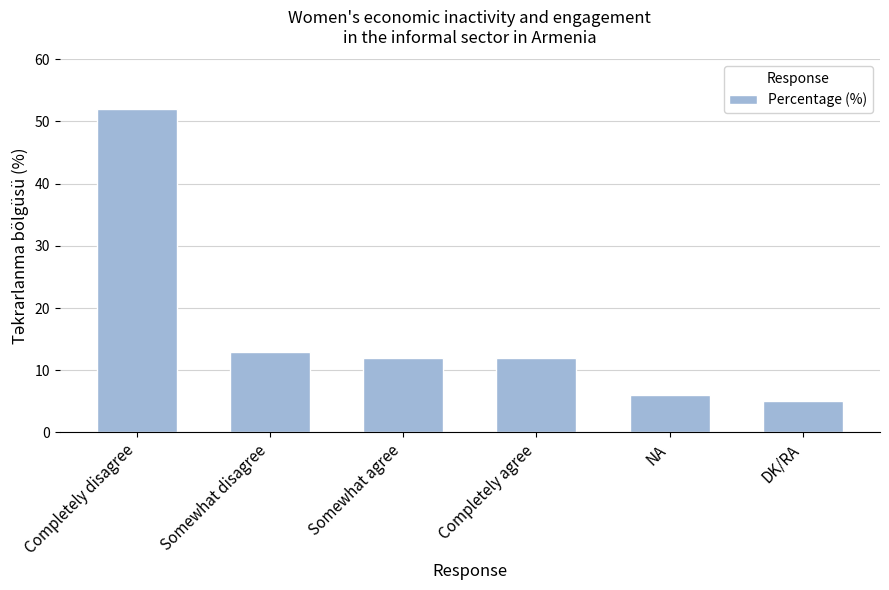

What is the label of the 6th bar from the left?

DK/RA